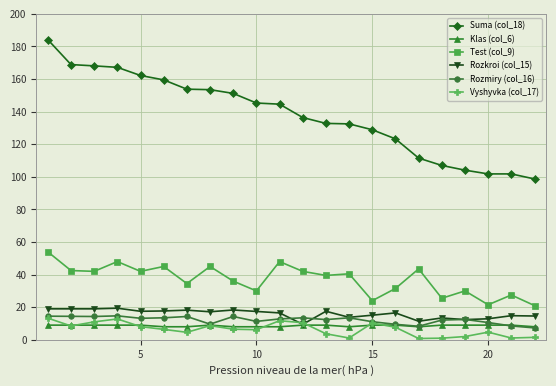

True or false: Rozmiry (col_16) and Test (col_9) cross at least once.

False